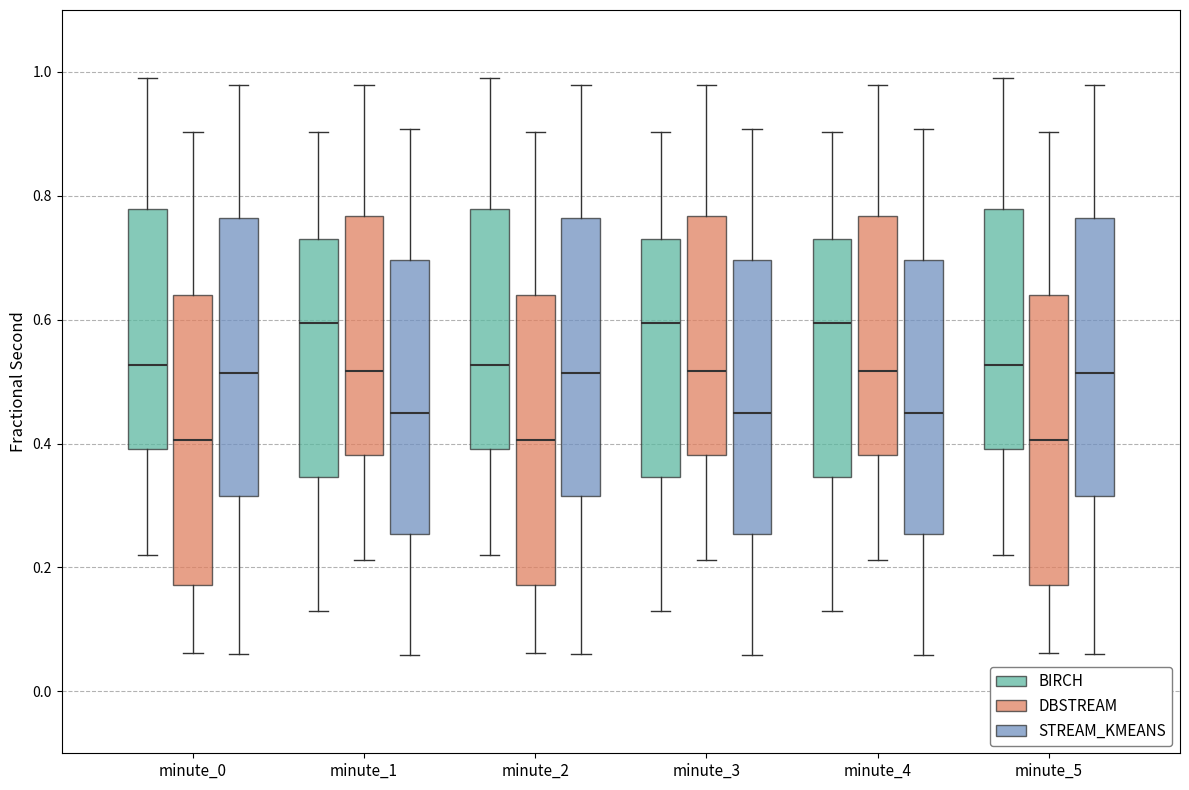

Reading left to right, transcribe this box plot: for each box, give where its median line is, the range the box spans, and where its two whiskers end, as read against the y-axis. The values are not printed on the chart, so give them approximately, as read against the axis.

minute_0 (BIRCH): median 0.52, box 0.40 to 0.78, whiskers 0.22 to 1.00
minute_0 (DBSTREAM): median 0.40, box 0.18 to 0.64, whiskers 0.06 to 0.90
minute_0 (STREAM_KMEANS): median 0.52, box 0.32 to 0.76, whiskers 0.06 to 0.98
minute_1 (BIRCH): median 0.60, box 0.34 to 0.74, whiskers 0.12 to 0.90
minute_1 (DBSTREAM): median 0.52, box 0.38 to 0.76, whiskers 0.22 to 0.98
minute_1 (STREAM_KMEANS): median 0.44, box 0.26 to 0.70, whiskers 0.06 to 0.90
minute_2 (BIRCH): median 0.52, box 0.40 to 0.78, whiskers 0.22 to 1.00
minute_2 (DBSTREAM): median 0.40, box 0.18 to 0.64, whiskers 0.06 to 0.90
minute_2 (STREAM_KMEANS): median 0.52, box 0.32 to 0.76, whiskers 0.06 to 0.98
minute_3 (BIRCH): median 0.60, box 0.34 to 0.74, whiskers 0.12 to 0.90
minute_3 (DBSTREAM): median 0.52, box 0.38 to 0.76, whiskers 0.22 to 0.98
minute_3 (STREAM_KMEANS): median 0.44, box 0.26 to 0.70, whiskers 0.06 to 0.90
minute_4 (BIRCH): median 0.60, box 0.34 to 0.74, whiskers 0.12 to 0.90
minute_4 (DBSTREAM): median 0.52, box 0.38 to 0.76, whiskers 0.22 to 0.98
minute_4 (STREAM_KMEANS): median 0.44, box 0.26 to 0.70, whiskers 0.06 to 0.90
minute_5 (BIRCH): median 0.52, box 0.40 to 0.78, whiskers 0.22 to 1.00
minute_5 (DBSTREAM): median 0.40, box 0.18 to 0.64, whiskers 0.06 to 0.90
minute_5 (STREAM_KMEANS): median 0.52, box 0.32 to 0.76, whiskers 0.06 to 0.98